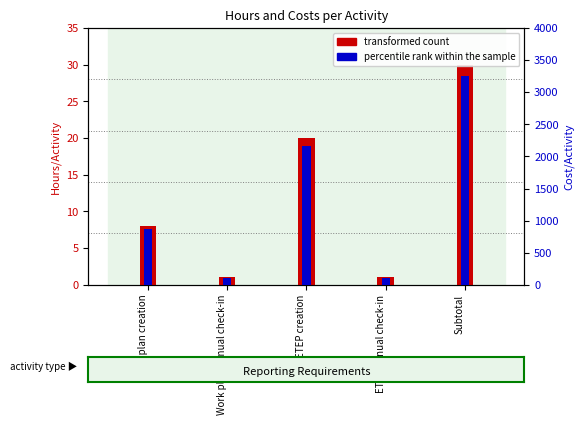

Is it true that percentile rank within the sample equals 5690.8 at Subtotal?

False